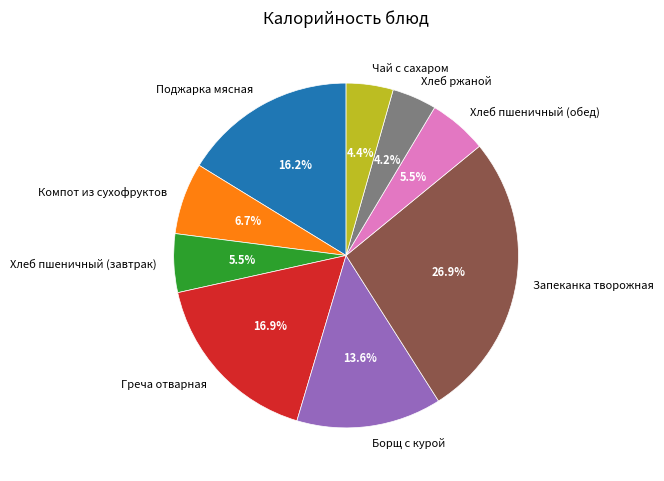

Does any single category account for the majority?

No